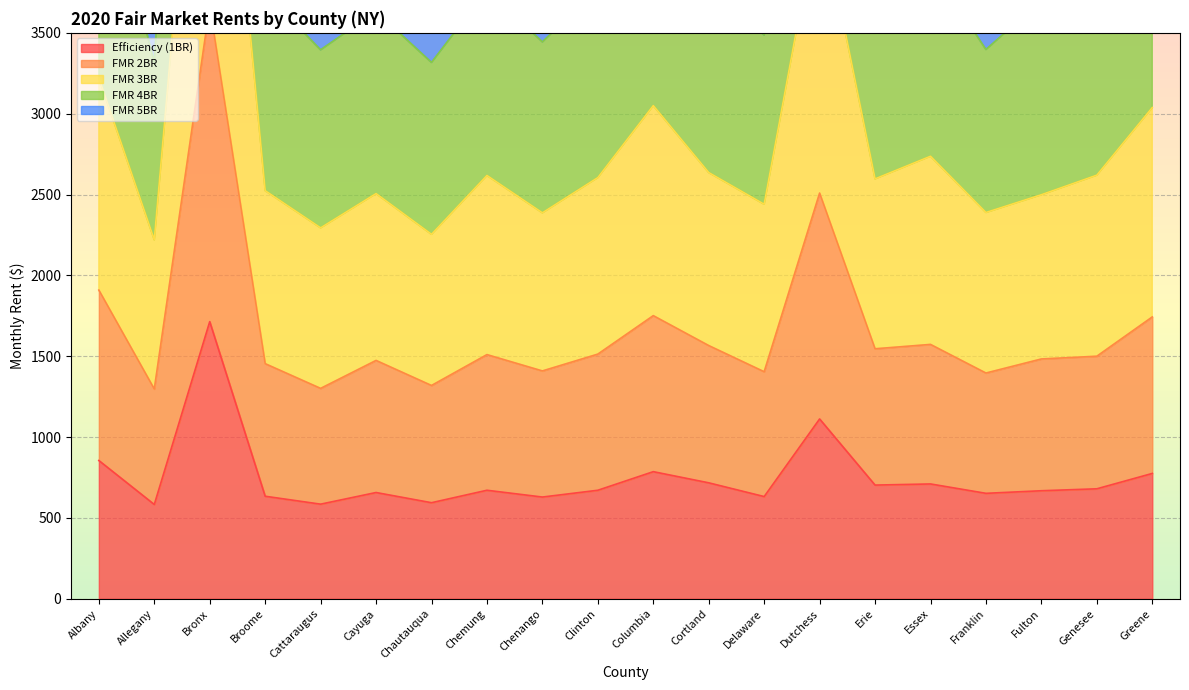

The Efficiency (1BR) series shows 1374 at Columbia. True or false?

False